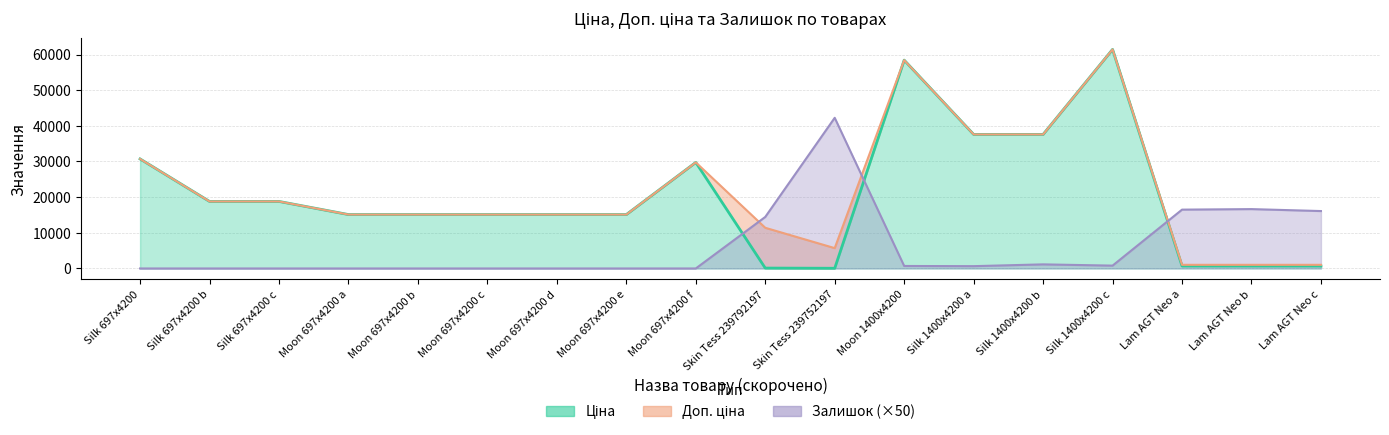

How many interior local peaks does the Доп. ціна series have?

3